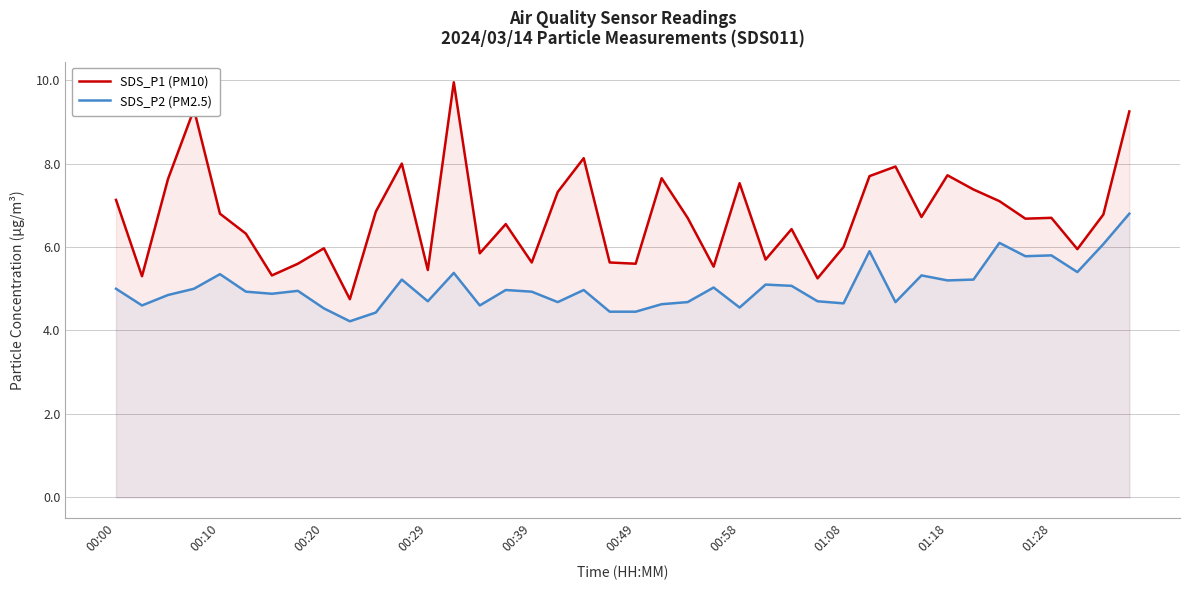

What is the total value across all series at 25?

10.8